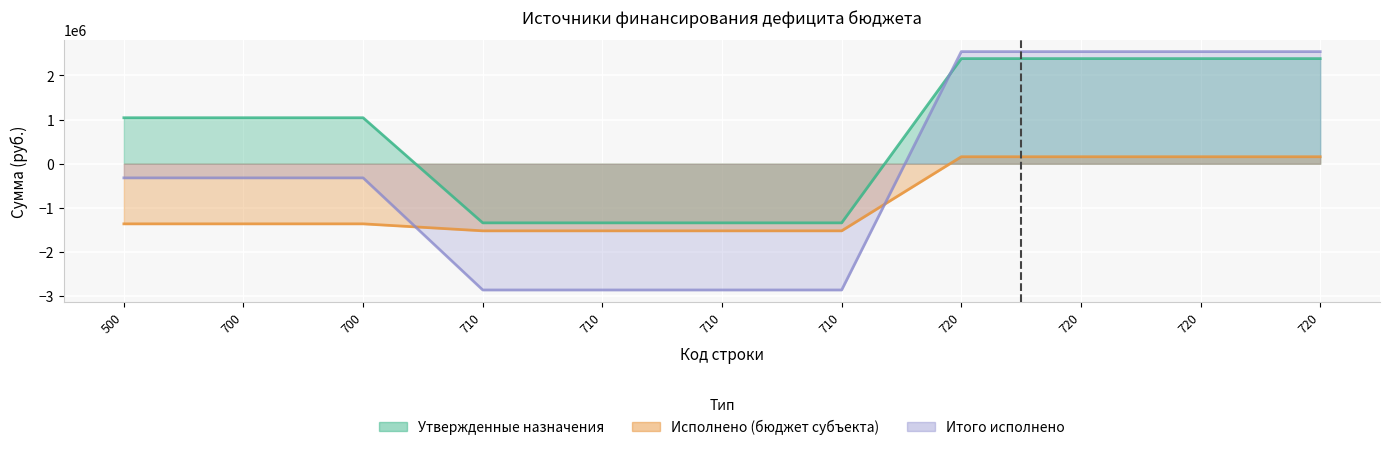

Is it true that Утвержденные назначения equals -661623.9 at 710?

False